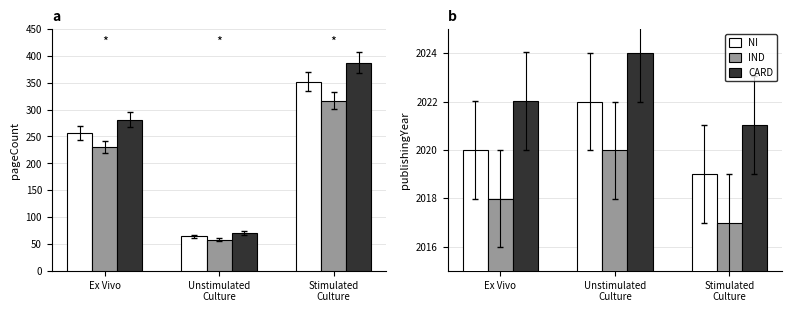

Count the number of categories in the chart.

3